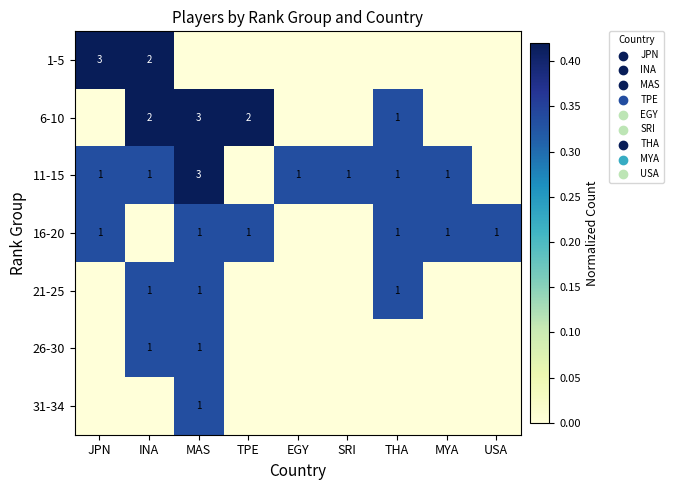

Count the 21-25 values in the range 0 to 1.

9